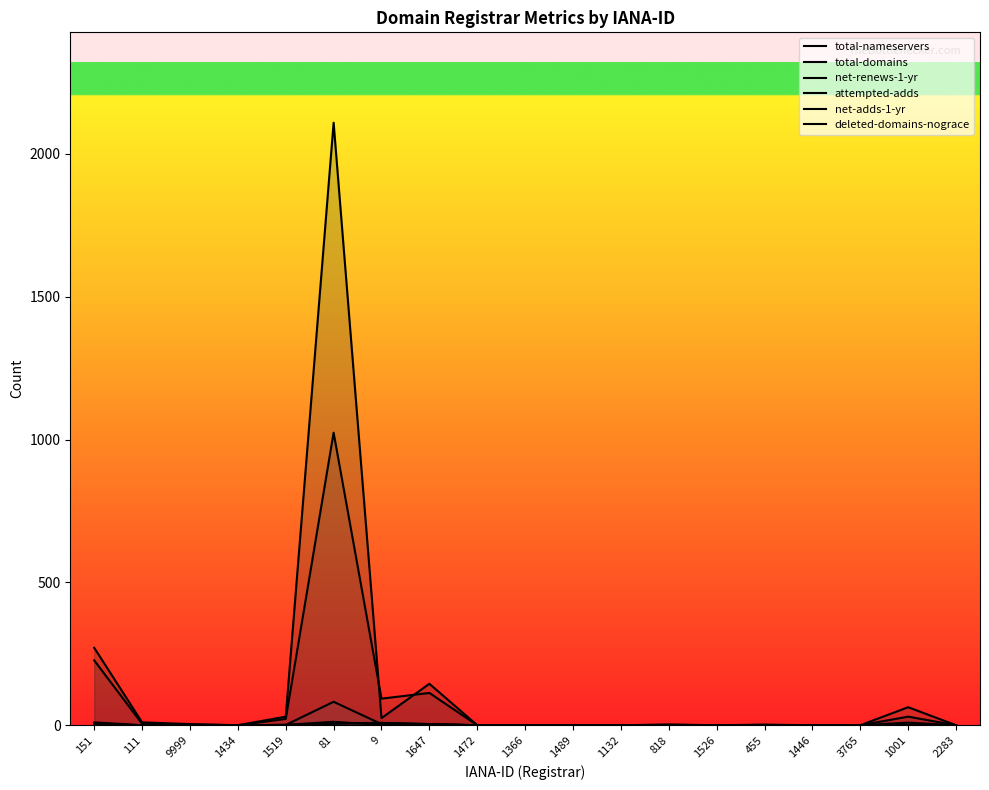

True or false: deleted-domains-nograce has more than 0 interior local peaks.

True